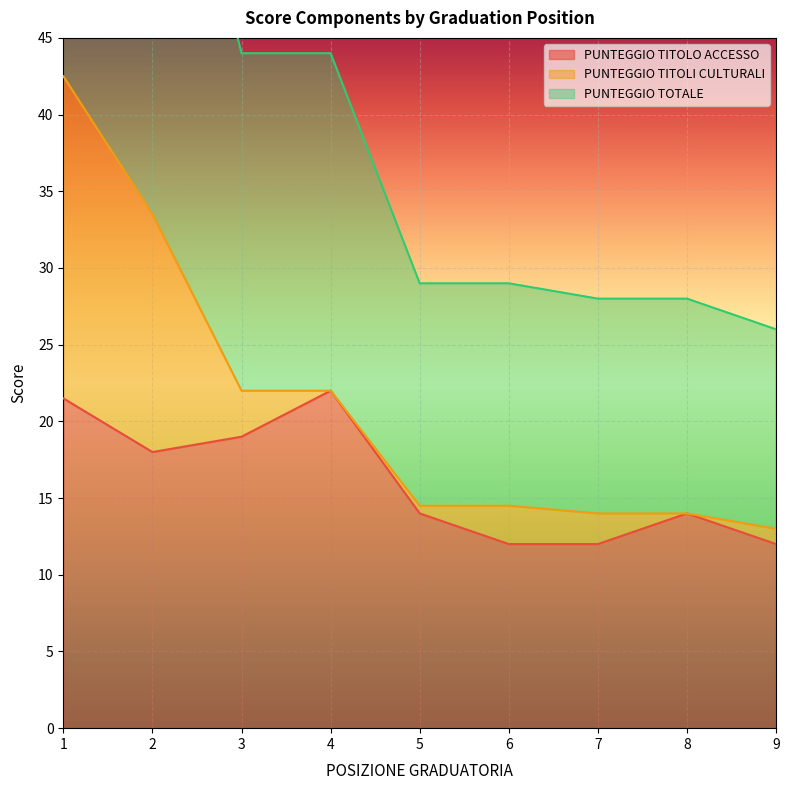

True or false: PUNTEGGIO TOTALE and PUNTEGGIO TITOLO ACCESSO intersect in this chart.

False